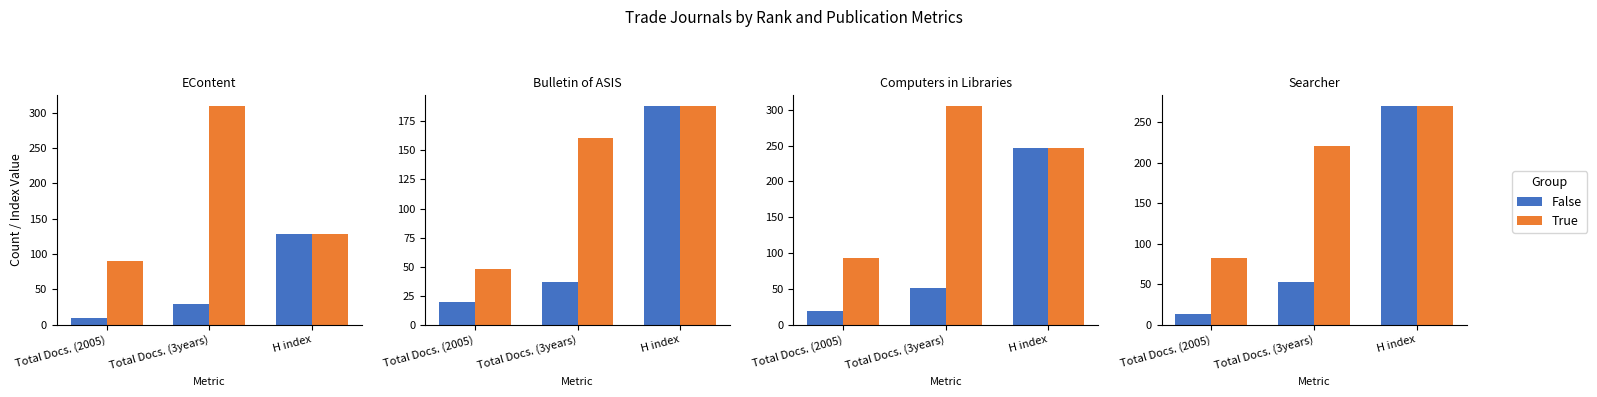

What position from the left is H index?

3